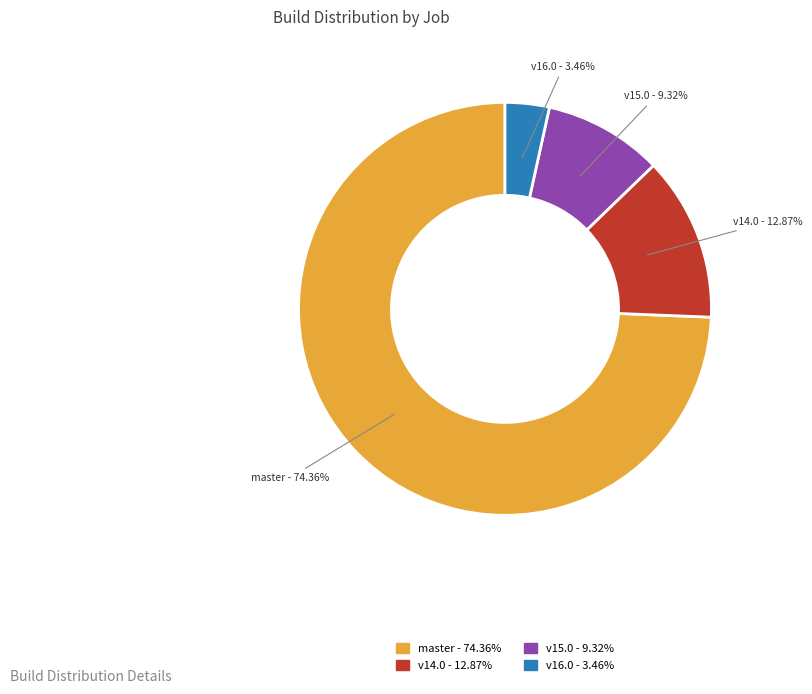

Is there any slice that represents more than half of the pie?

Yes